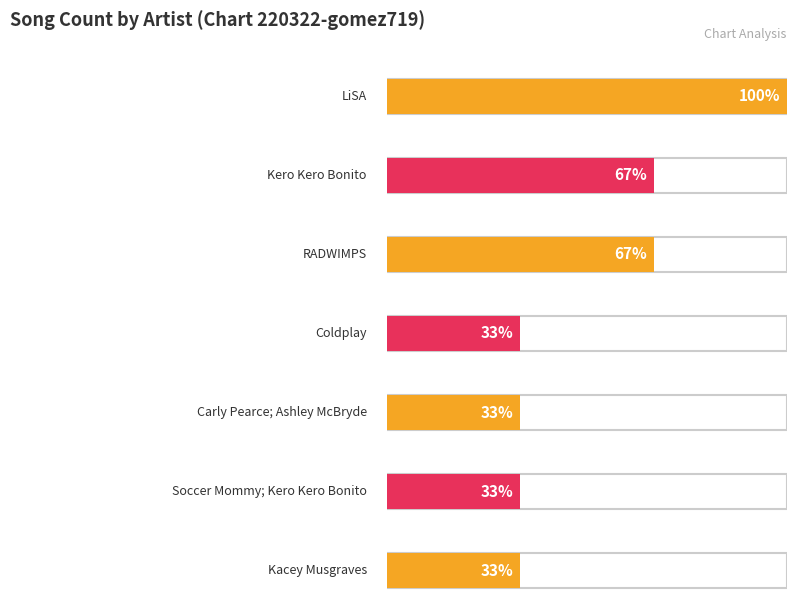

Reading left to right, transcribe all the data shown in this chart.

LiSA=3	Kero Kero Bonito=2	Coldplay=1	RADWIMPS=2	Carly Pearce; Ashley McBryde=1	Soccer Mommy; Kero Kero Bonito=1	Kacey Musgraves=1